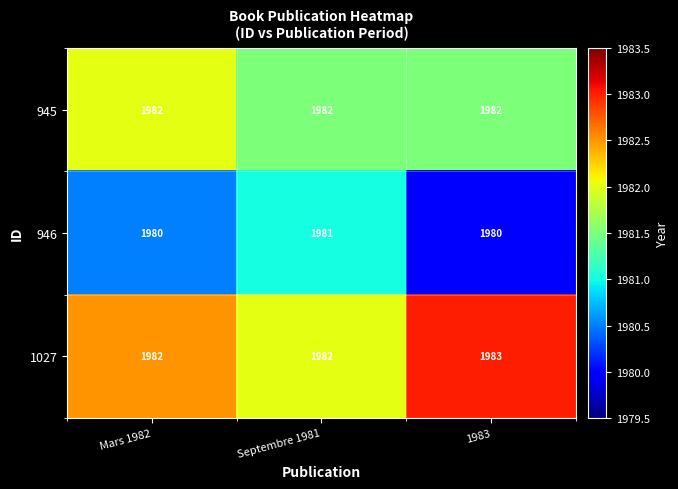

What is the total value across all series at Mars 1982?

5944